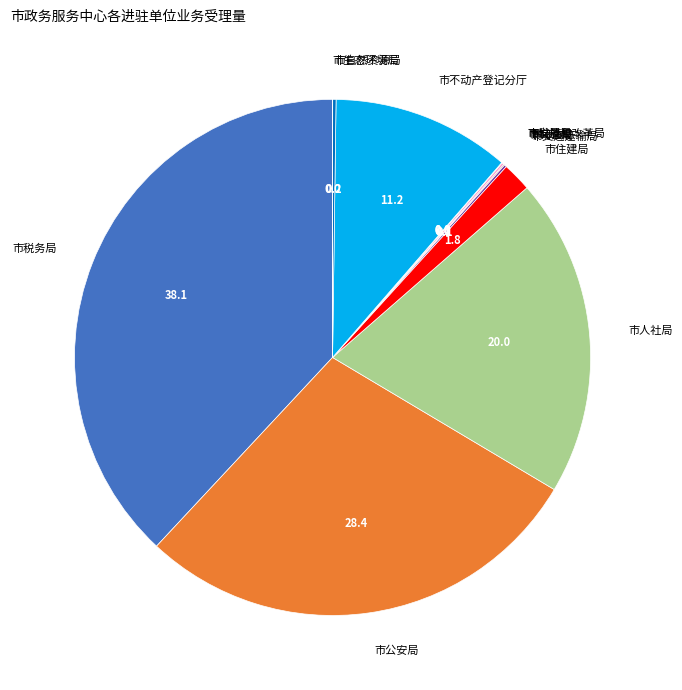

Is there any slice that represents more than half of the pie?

No